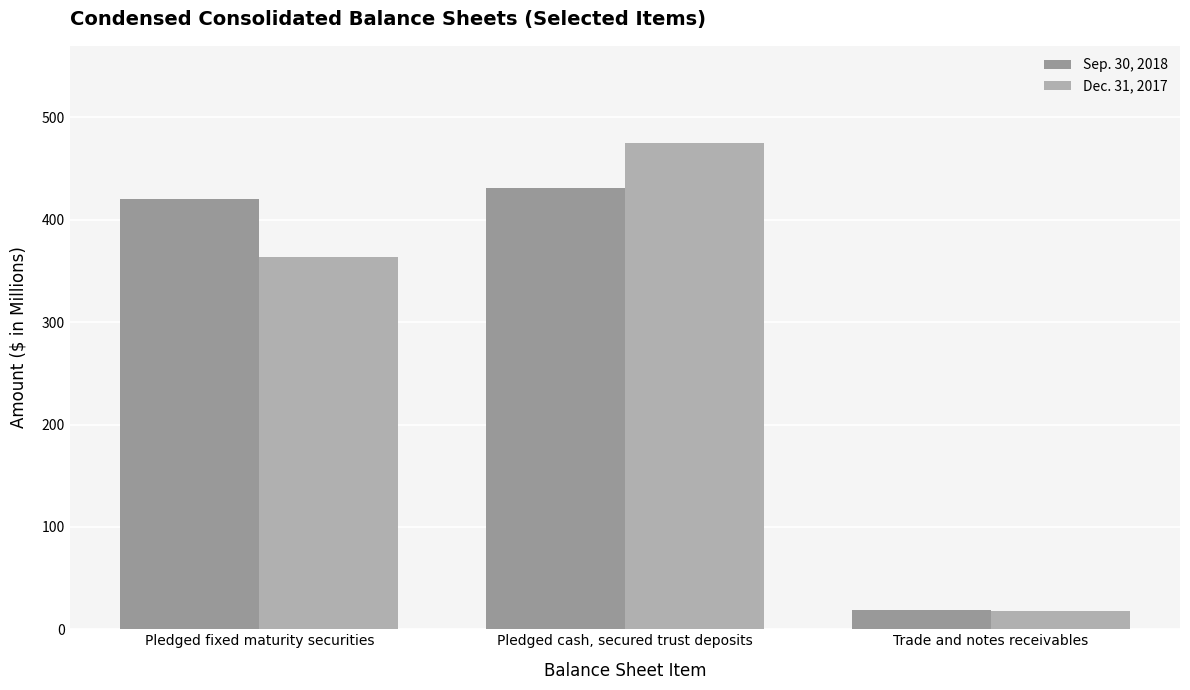

At which category is the sum across all series the highest?

Pledged cash, secured trust deposits